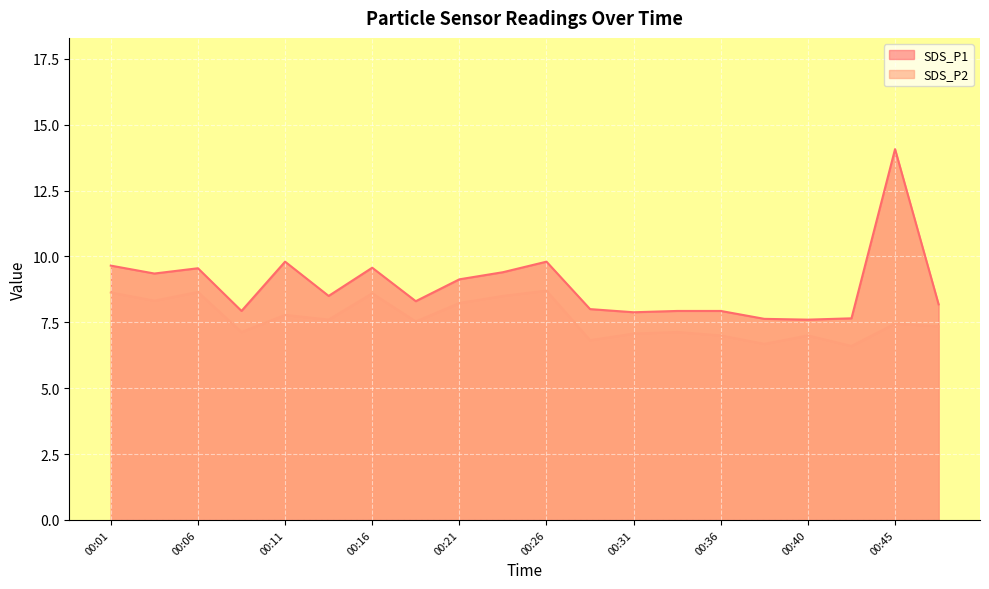

True or false: SDS_P1 and SDS_P2 cross at least once.

False